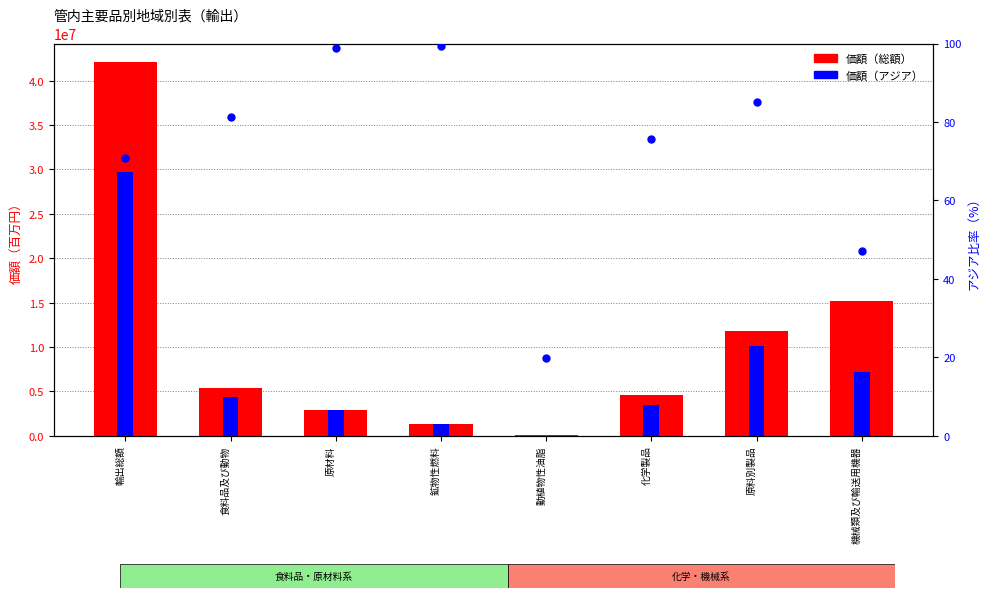

What is the sum of the 価額（アジア） values at 輸出総額 and 原料別製品?

39812192